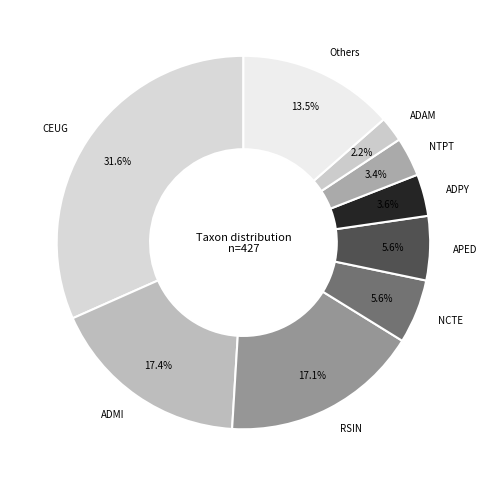

Does any single category account for the majority?

No